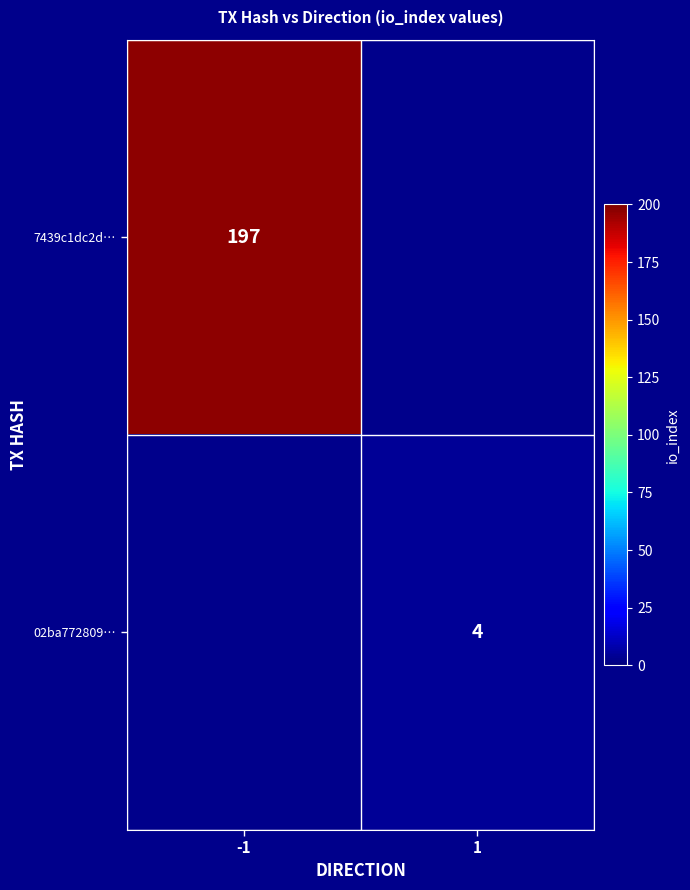

The value of 02ba772809… at 1 is 2. True or false?

False